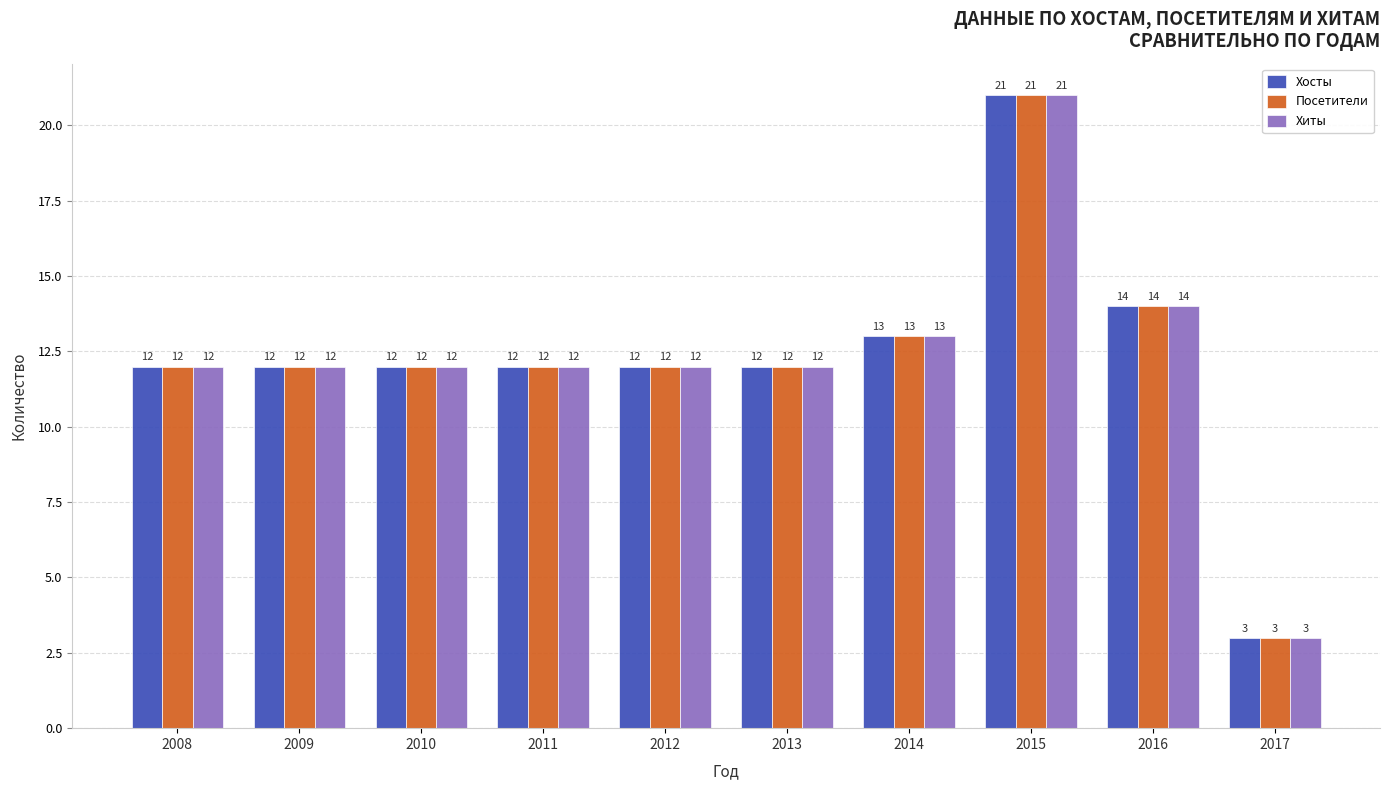

Reading left to right, list all the values displayed in this chart.

Хосты: 12	12	12	12	12	12	13	21	14	3
Посетители: 12	12	12	12	12	12	13	21	14	3
Хиты: 12	12	12	12	12	12	13	21	14	3